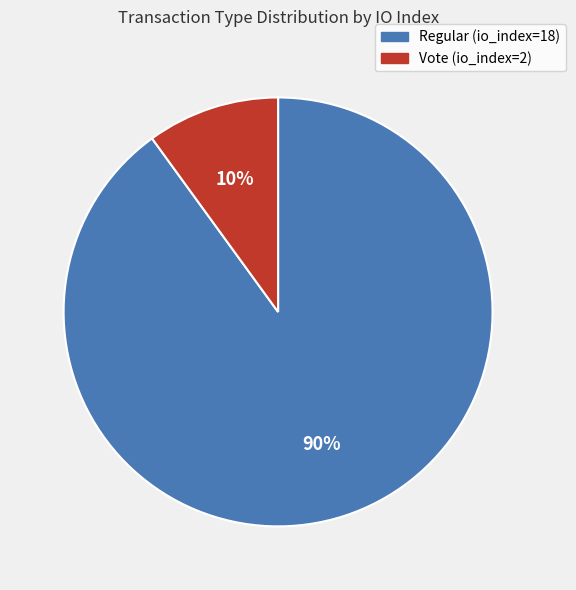

Which slice is the smallest?

Vote (io_index=2)